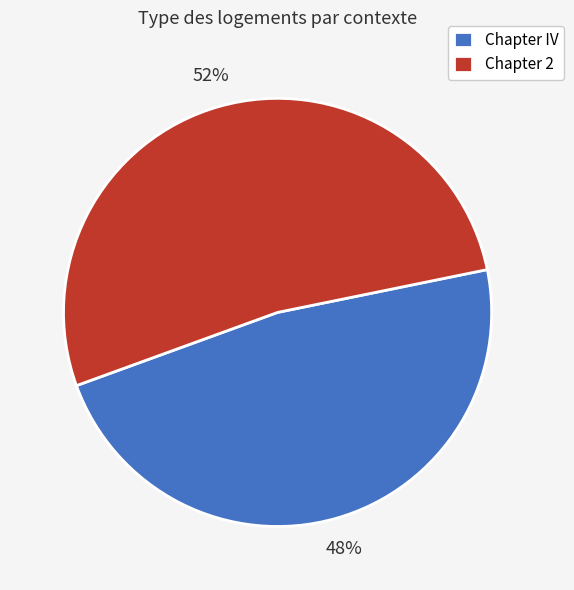

Is it true that Chapter 2 is 52% of the pie?

True